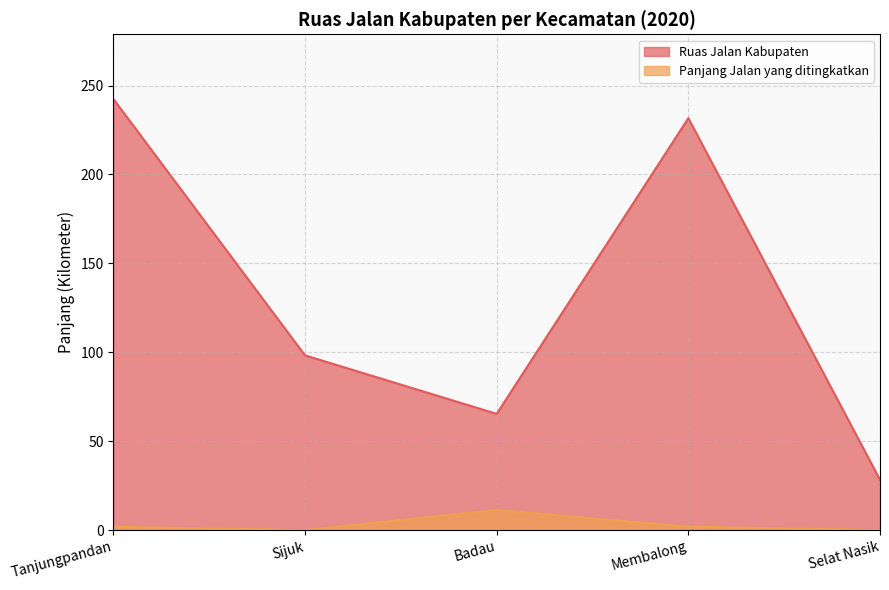

Rank the categories by Ruas Jalan Kabupaten value from lowest to highest.

Selat Nasik, Badau, Sijuk, Membalong, Tanjungpandan